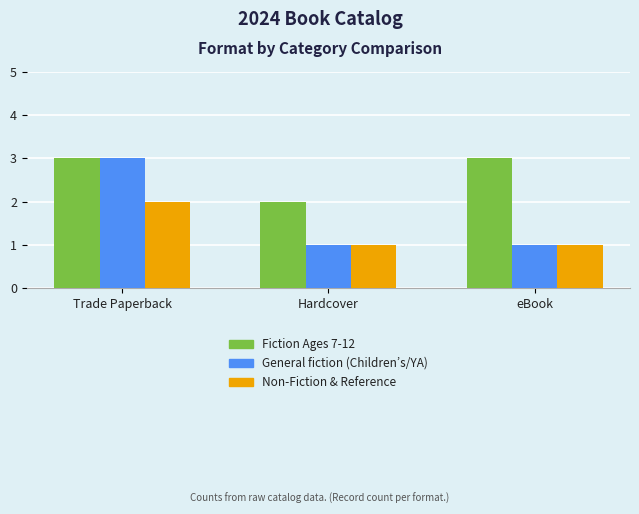

At which label does Non-Fiction & Reference reach its peak?

Trade Paperback